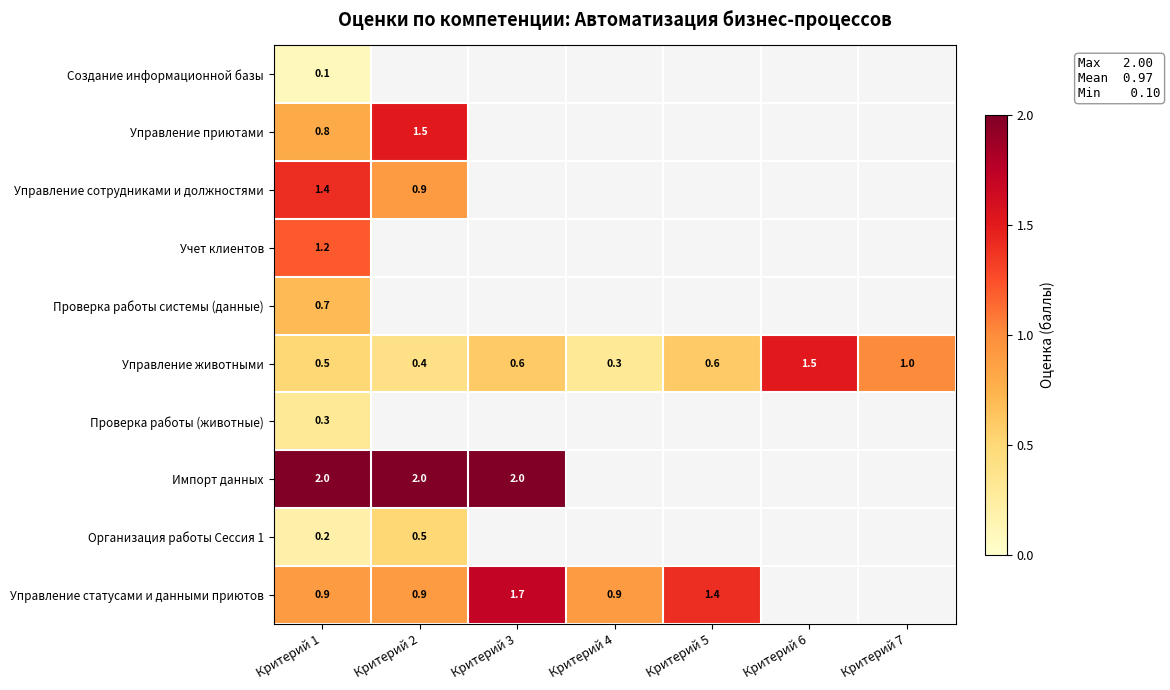

At how many categories does at least one series exceed 1?

5